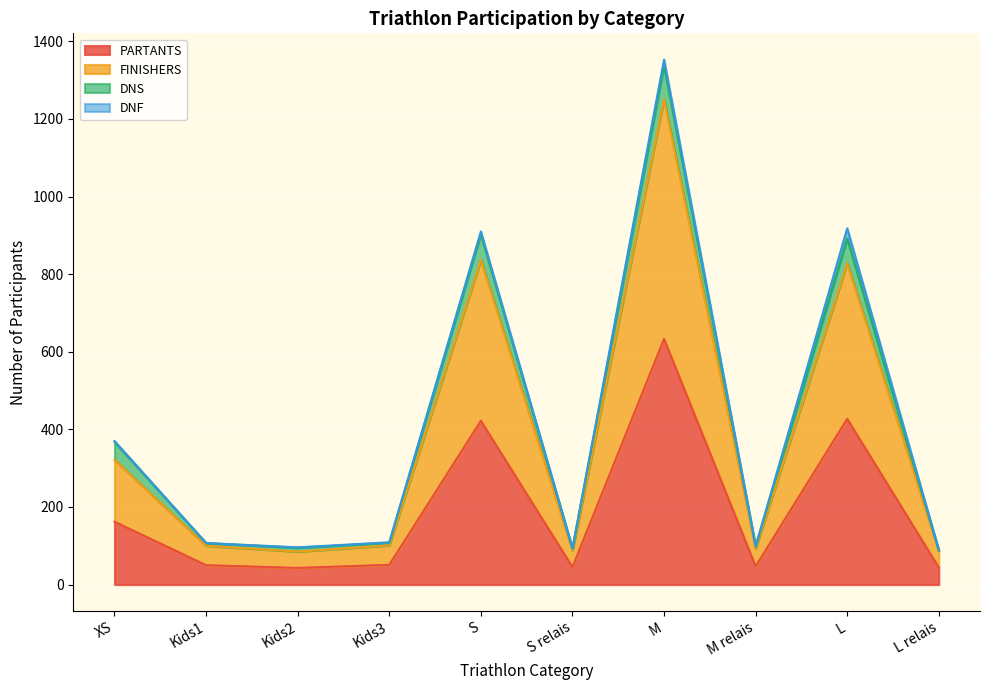

The value of FINISHERS at L relais is 87. True or false?

True